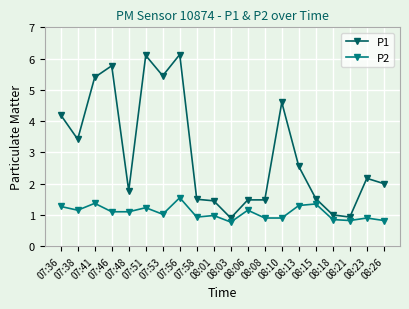

True or false: P2 and P1 intersect in this chart.

False